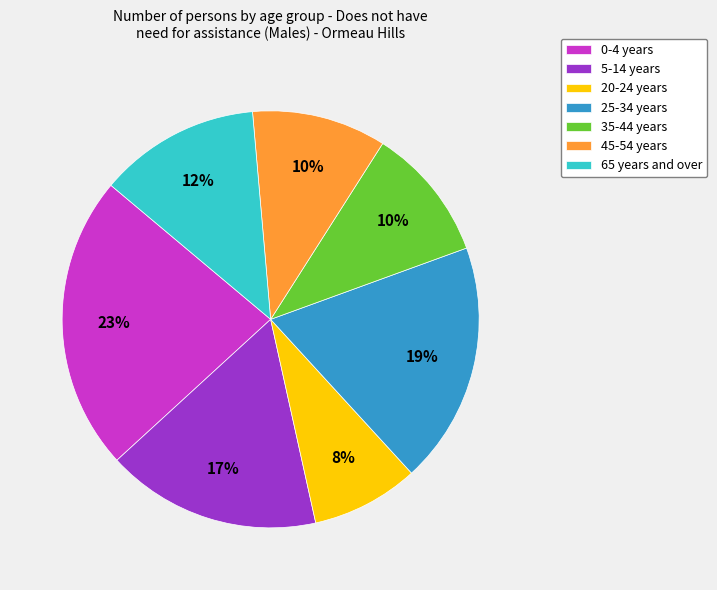

To the nearest percent, what is the combined percentage of 25-34 years and 0-4 years?

42%